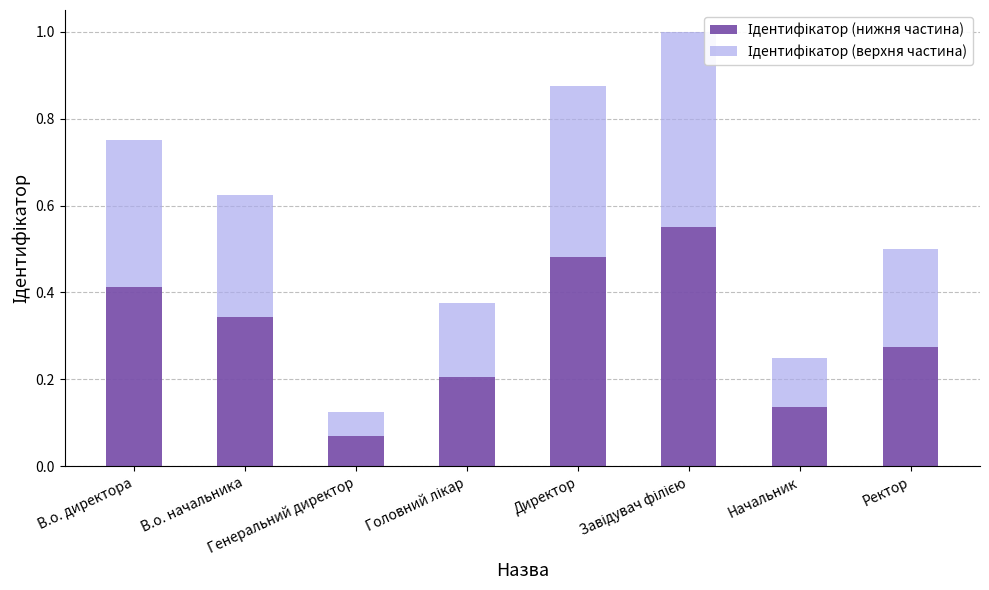

Rank the series at Ректор from highest to lowest value.

Ідентифікатор (нижня частина), Ідентифікатор (верхня частина)